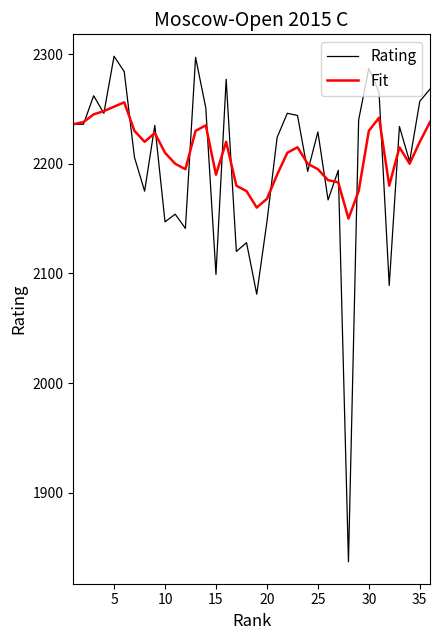

At how many categories does at least one series exceed 2080?

36